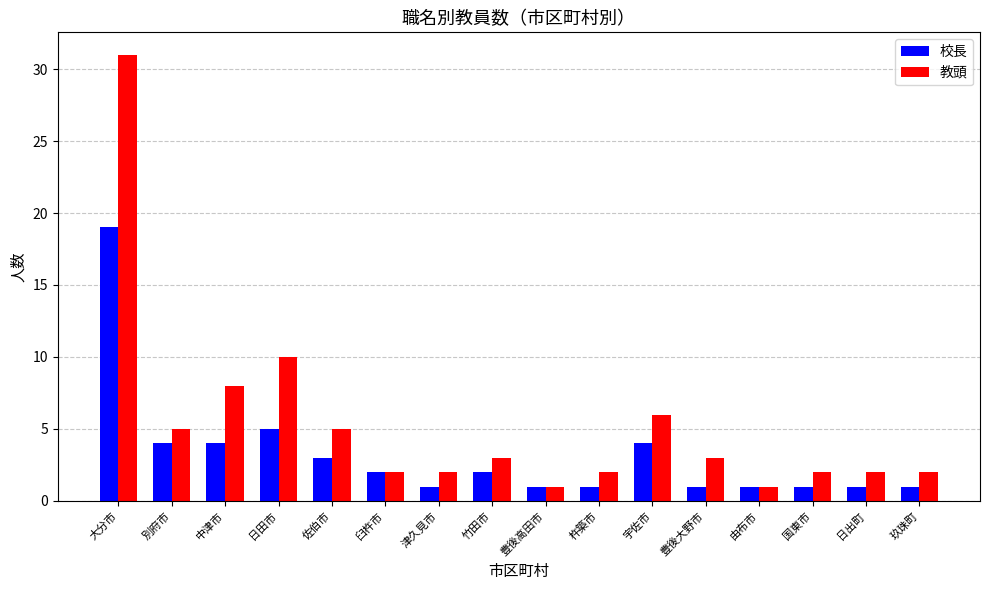

Is it true that 教頭 equals 3 at 豊後大野市?

True